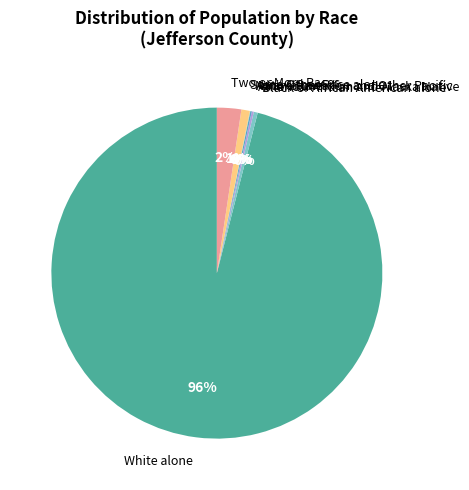

Which slice is the largest?

White alone